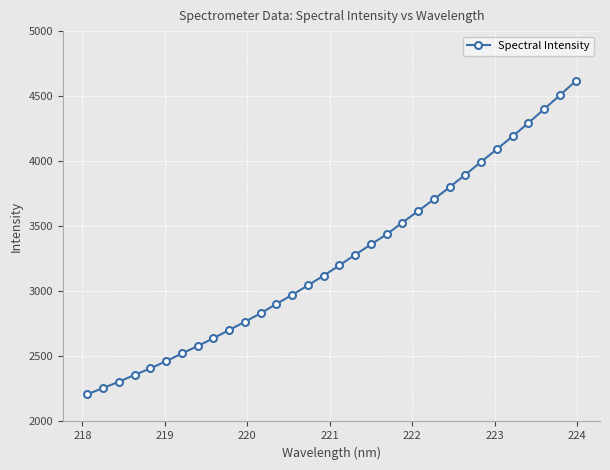

What is the greatest value displayed?

4615.4